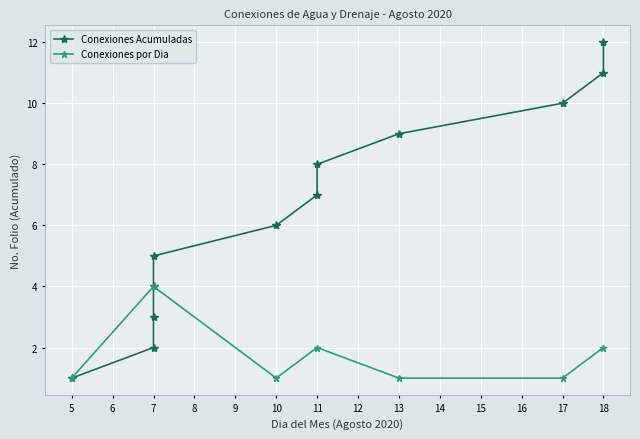

What is the minimum value shown in the chart?

1